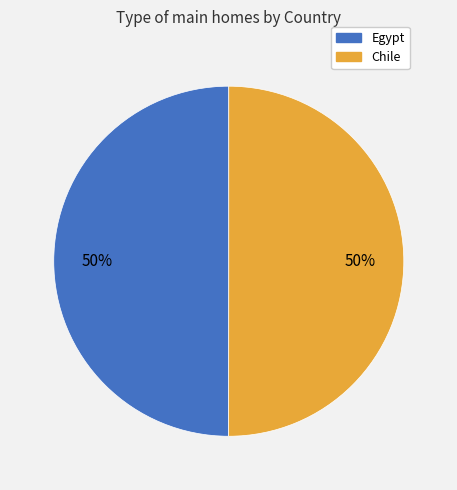

How many slices are in this pie chart?

2